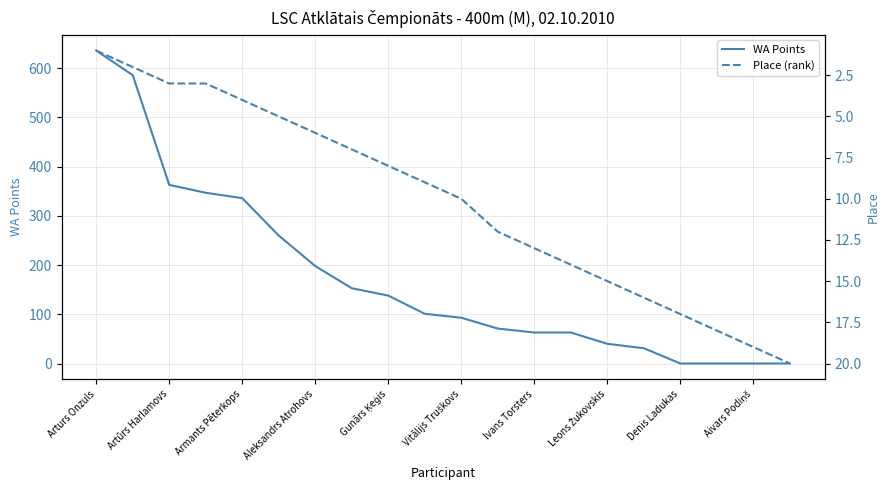

After their last crossing, which series has the higher values: Place (rank) or WA Points?

Place (rank)